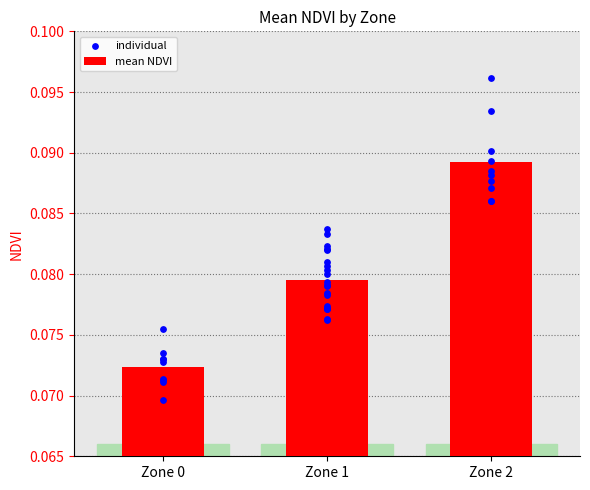

Between Zone 2 and Zone 0, which is larger?

Zone 2